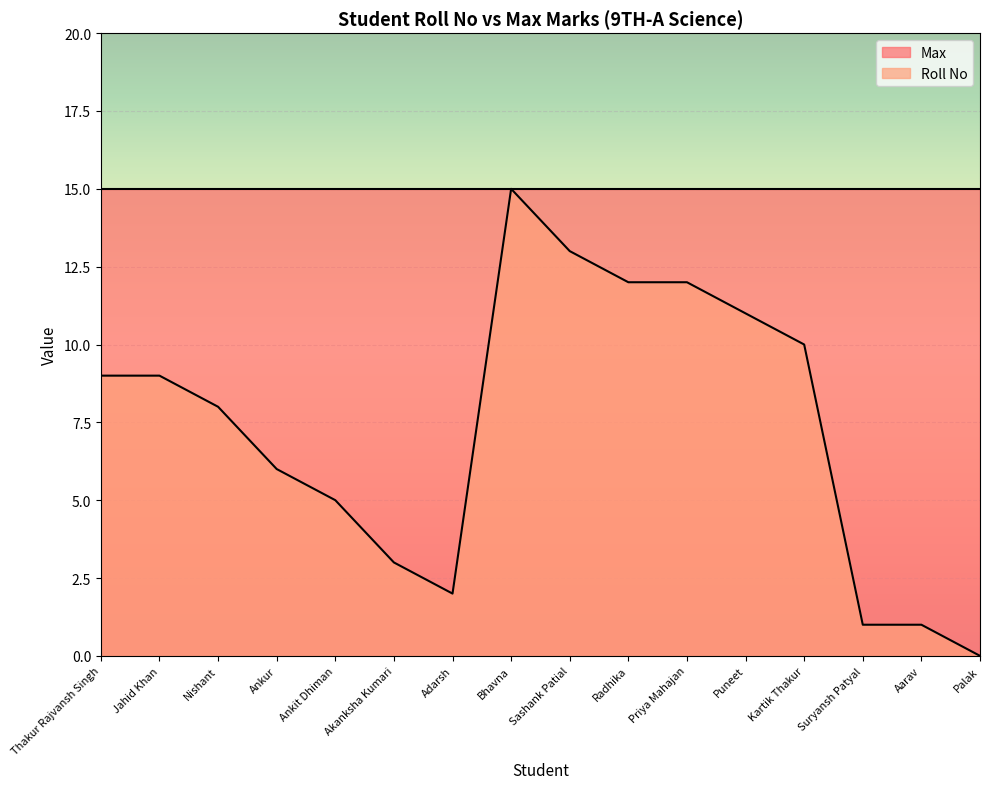

What position from the right is Ankit Dhiman?

12